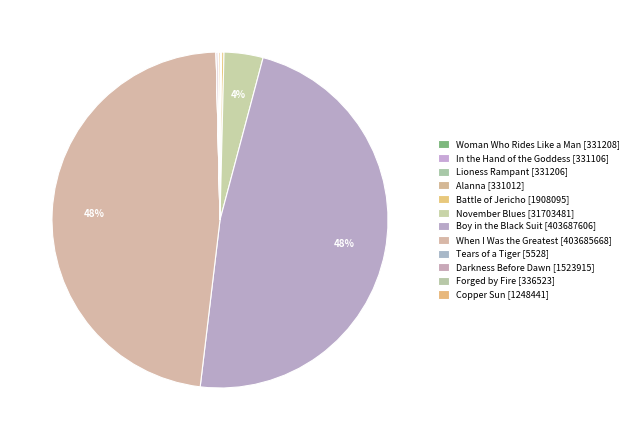

To the nearest percent, what is the difference between the When I Was the Greatest and In the Hand of the Goddess slice percentages?

48%